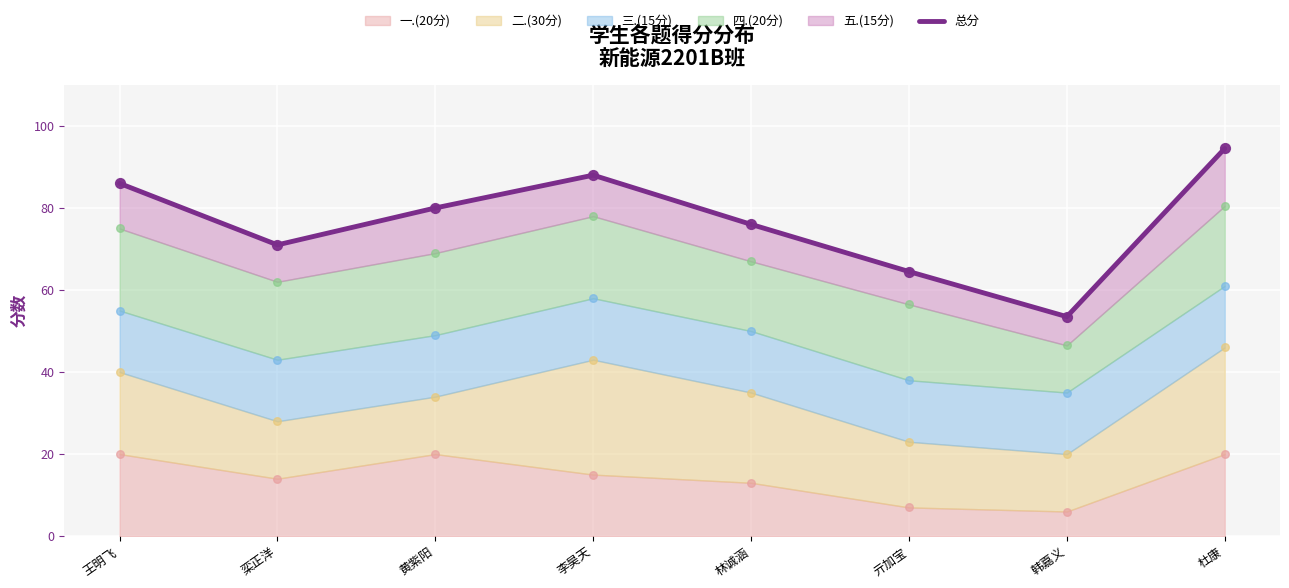

Approximately how many times larger is the value at 杜康 compared to 黄紫阳?

1.2